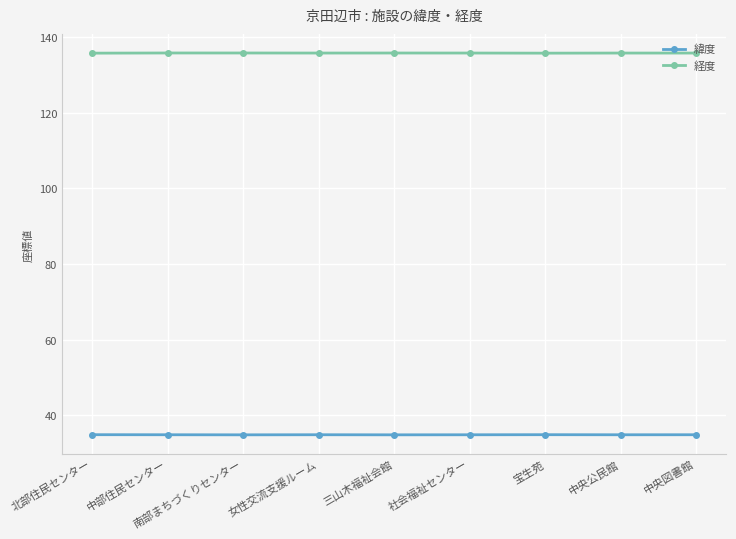

What position from the left is 中央公民館?

8